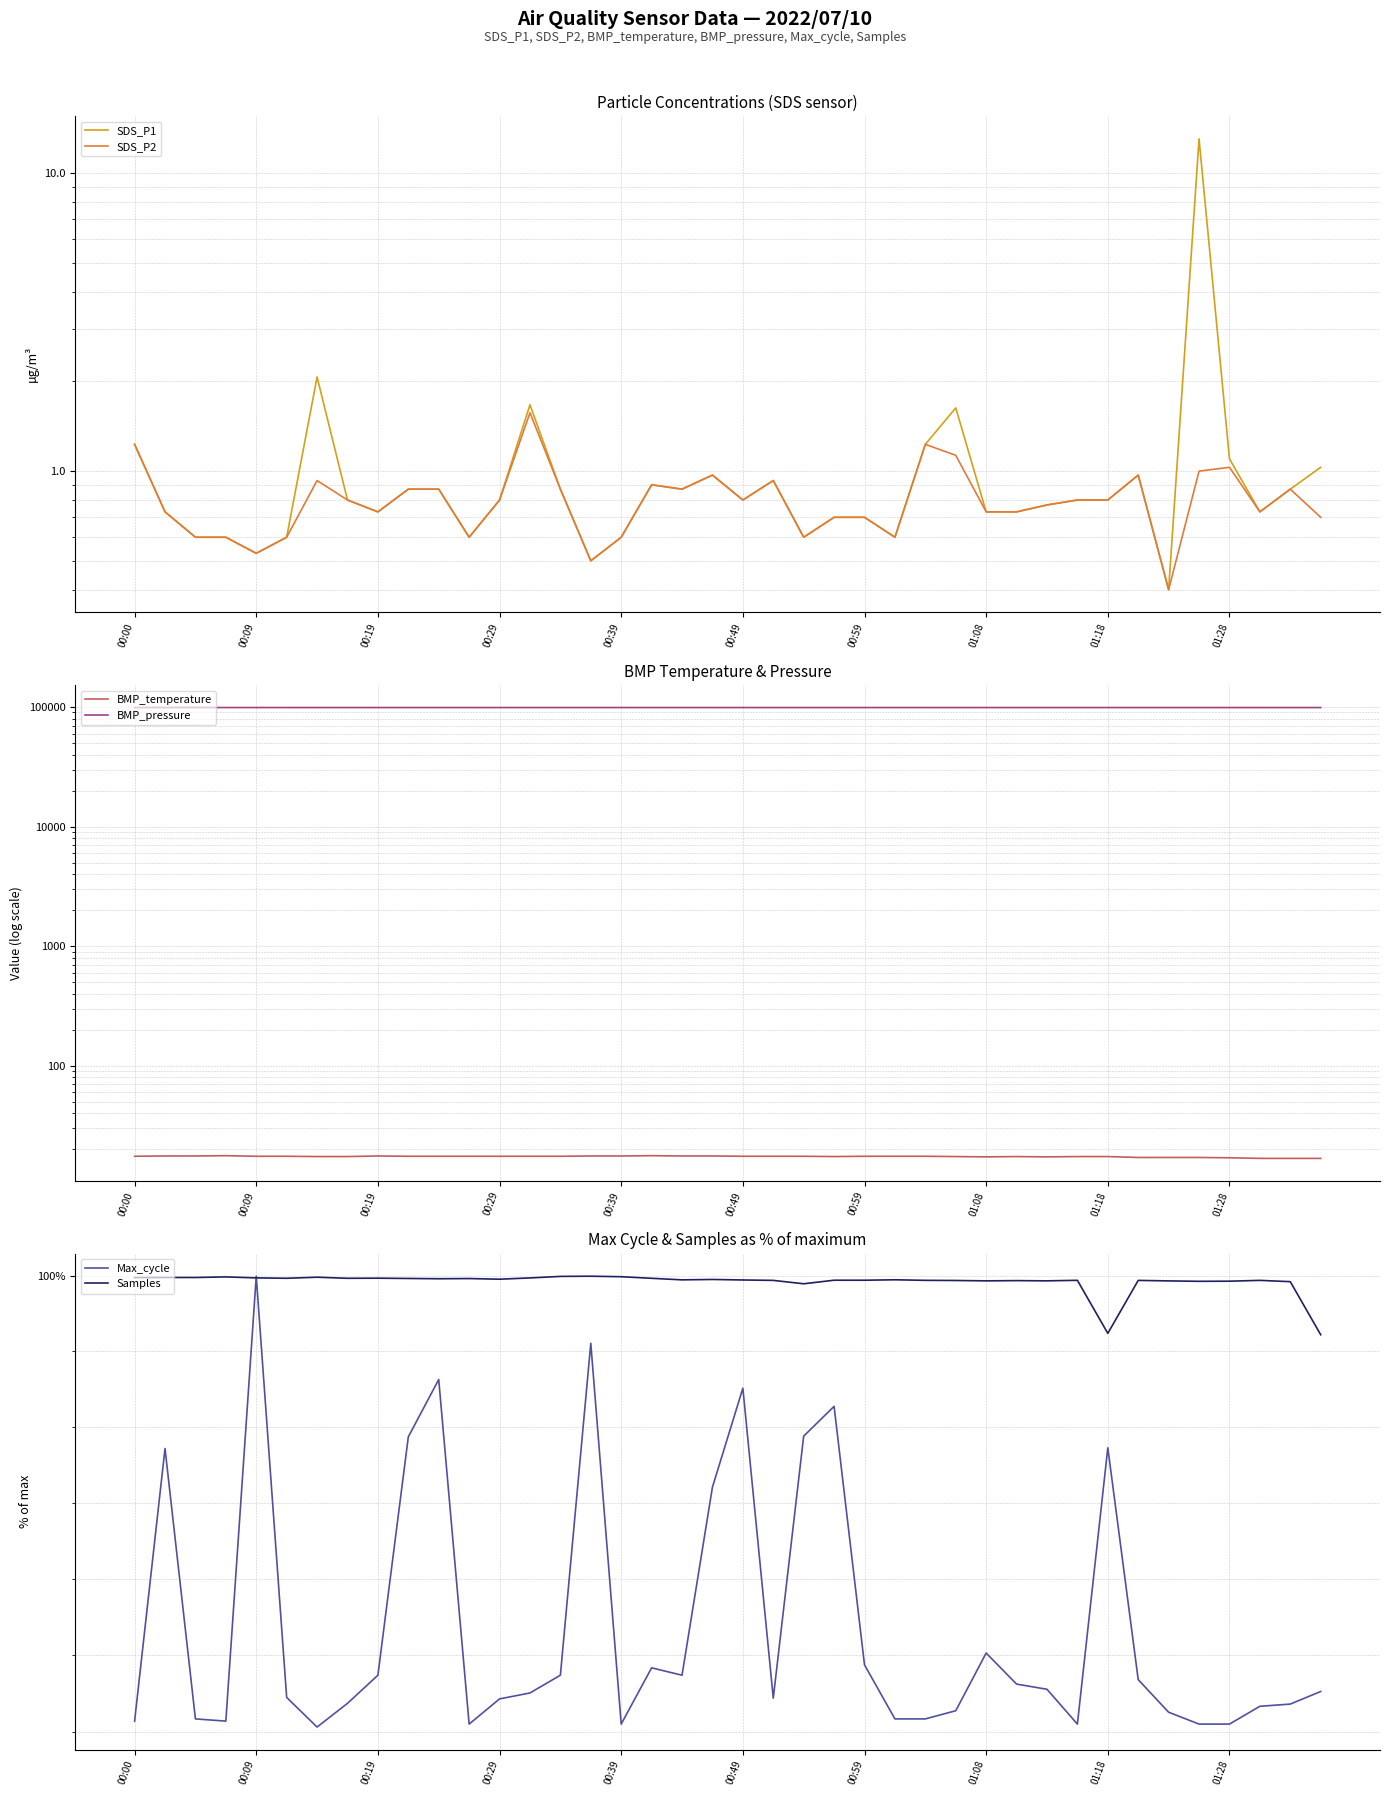

Reading right to left, list all the values displayed in this chart.

SDS_P1: 1.0	0.9	0.7	1.1	13.0	0.4	1.0	0.8	0.8	0.8	0.7	0.7	1.6	1.2	0.6	0.7	0.7	0.6	0.9	0.8	1.0	0.9	0.9	0.6	0.5	0.9	1.7	0.8	0.6	0.9	0.9	0.7	0.8	2.1	0.6	0.5	0.6	0.6	0.7	1.2
SDS_P2: 0.7	0.9	0.7	1.0	1.0	0.4	1.0	0.8	0.8	0.8	0.7	0.7	1.1	1.2	0.6	0.7	0.7	0.6	0.9	0.8	1.0	0.9	0.9	0.6	0.5	0.9	1.6	0.8	0.6	0.9	0.9	0.7	0.8	0.9	0.6	0.5	0.6	0.6	0.7	1.2
BMP_temperature: 16.8	16.8	16.8	17.0	17.1	17.1	17.1	17.4	17.4	17.3	17.4	17.3	17.4	17.5	17.5	17.5	17.4	17.5	17.5	17.5	17.6	17.6	17.7	17.6	17.6	17.5	17.5	17.5	17.5	17.5	17.5	17.6	17.4	17.4	17.5	17.5	17.7	17.6	17.6	17.5
BMP_pressure: 98947.0	98946.0	98942.0	98943.0	98946.0	98947.0	98942.0	98952.0	98947.0	98954.0	98953.0	98947.0	98948.0	98956.0	98960.0	98955.0	98947.0	98957.0	98956.0	98955.0	98952.0	98960.0	98962.0	98961.0	98961.0	98960.0	98958.0	98955.0	98956.0	98959.0	98959.0	98957.0	98958.0	98966.0	98970.0	98974.0	98973.0	98967.0	98969.0	98975.0
Max_cycle: 97.3	97.2	97.2	97.1	97.1	97.1	97.3	98.9	97.1	97.3	97.3	97.5	97.1	97.1	97.1	97.4	99.1	98.9	97.2	99.3	98.6	97.4	97.4	97.1	99.6	97.4	97.3	97.2	97.1	99.3	98.9	97.4	97.2	97.0	97.2	100.0	97.1	97.1	98.9	97.1
Samples: 99.6	100.0	100.0	100.0	100.0	100.0	100.0	99.6	100.0	100.0	100.0	100.0	100.0	100.0	100.0	100.0	100.0	99.9	100.0	100.0	100.0	100.0	100.0	100.0	100.0	100.0	100.0	100.0	100.0	100.0	100.0	100.0	100.0	100.0	100.0	100.0	100.0	100.0	100.0	100.0